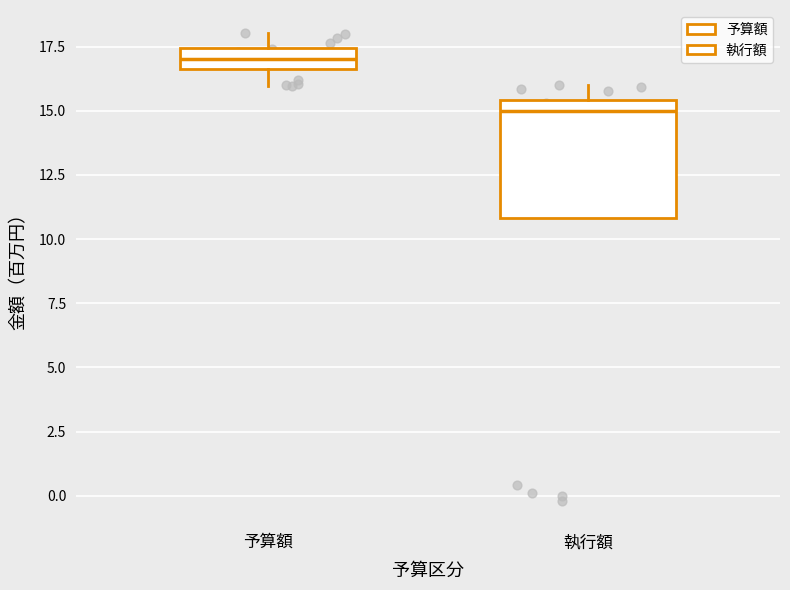

Reading left to right, read every box against the y-axis: the position of its median line, the range the box covers, and the ends of its whiskers. The values are not printed on the chart, so give them approximately, as read against the axis.

予算額: median 17.0, box 16.5 to 17.5, whiskers 16.0 to 18.0
執行額: median 15.0, box 11.0 to 15.5, whiskers 11.0 to 16.0